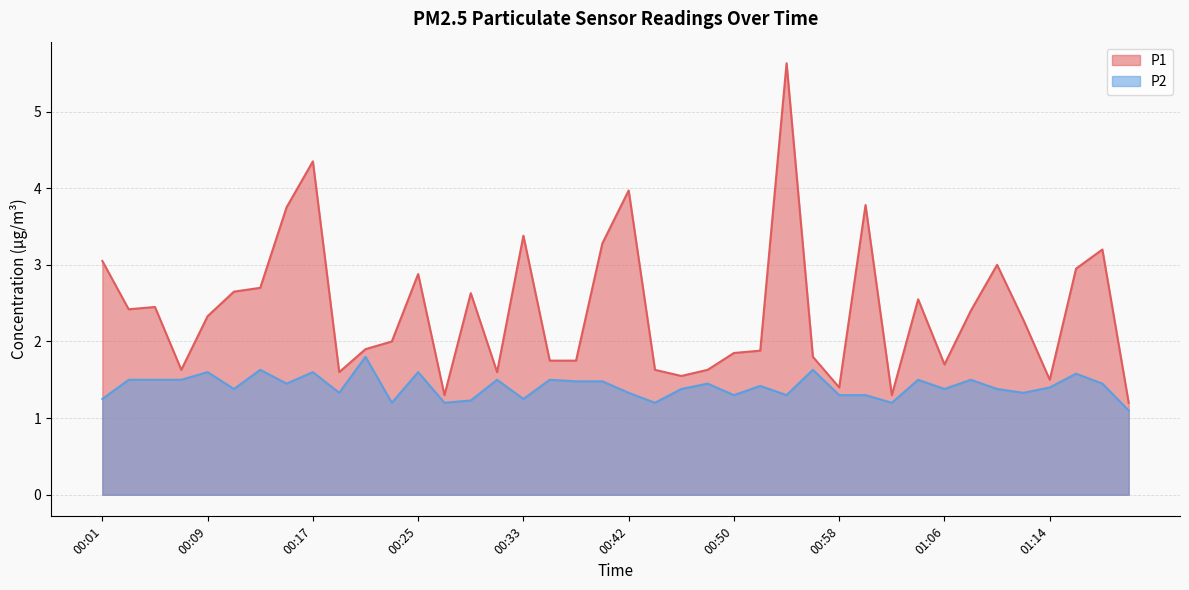

At which category is the sum across all series the highest?

00:54